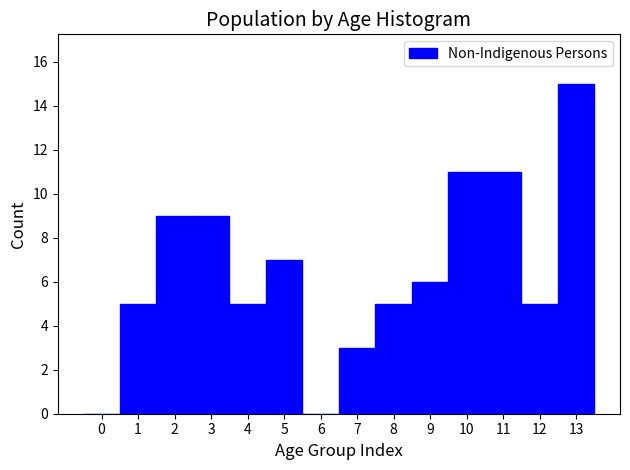

Over which range of the x-axis is the bar tallest?

12.5 to 13.5